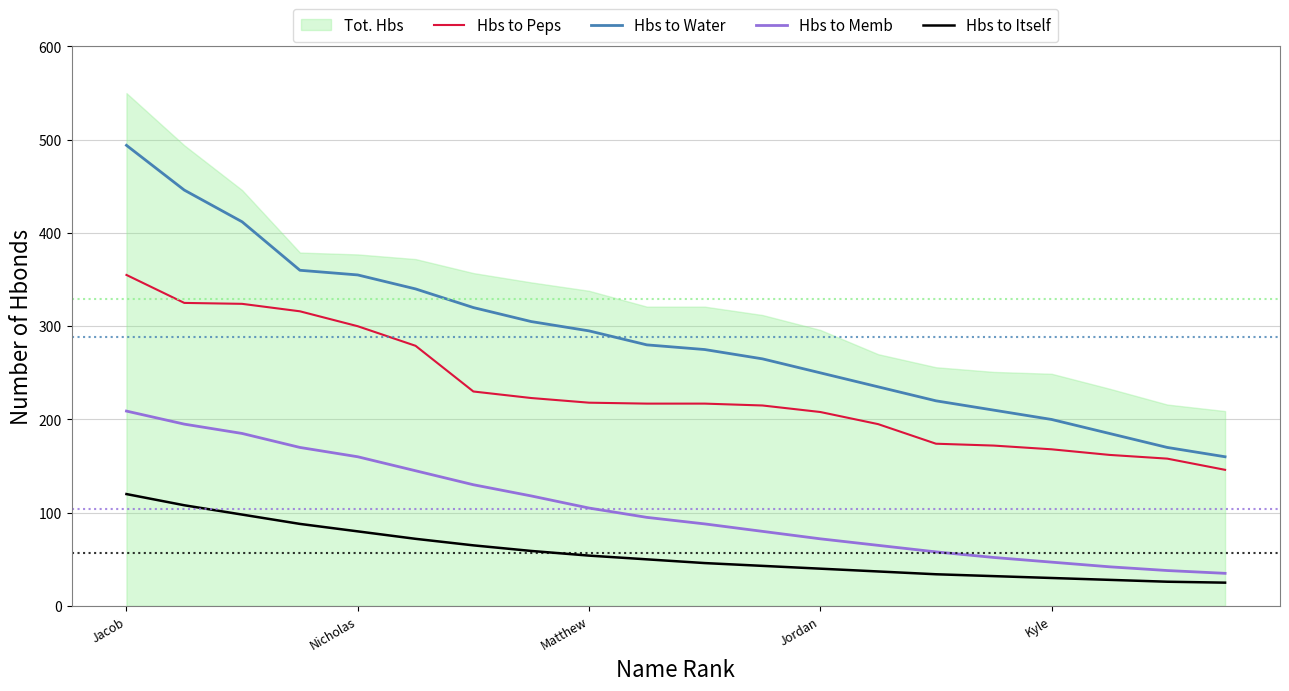

Which series has the largest range (max minus min)?

Hbs to Water